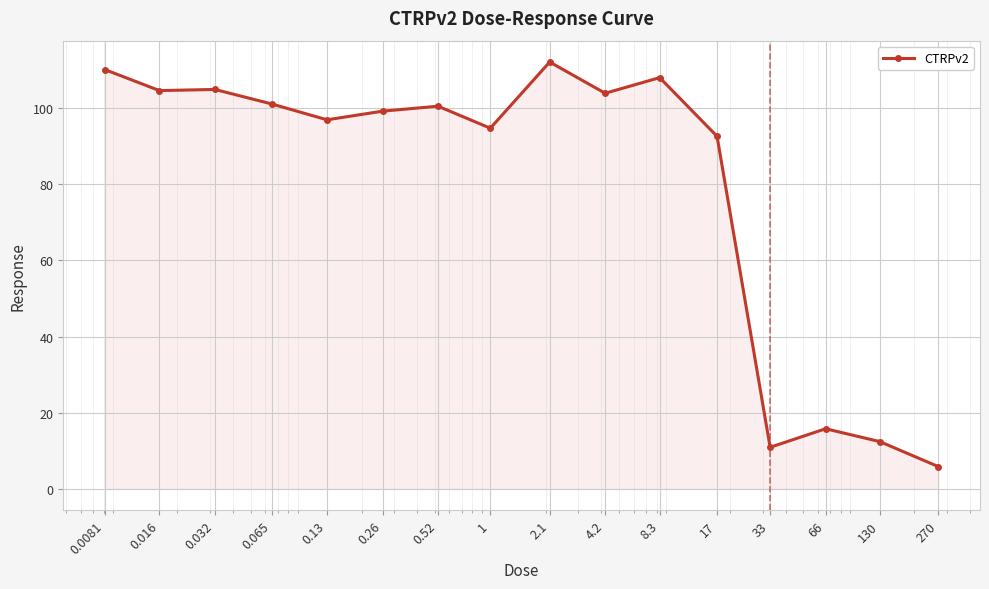

What is the smallest value displayed?

5.9